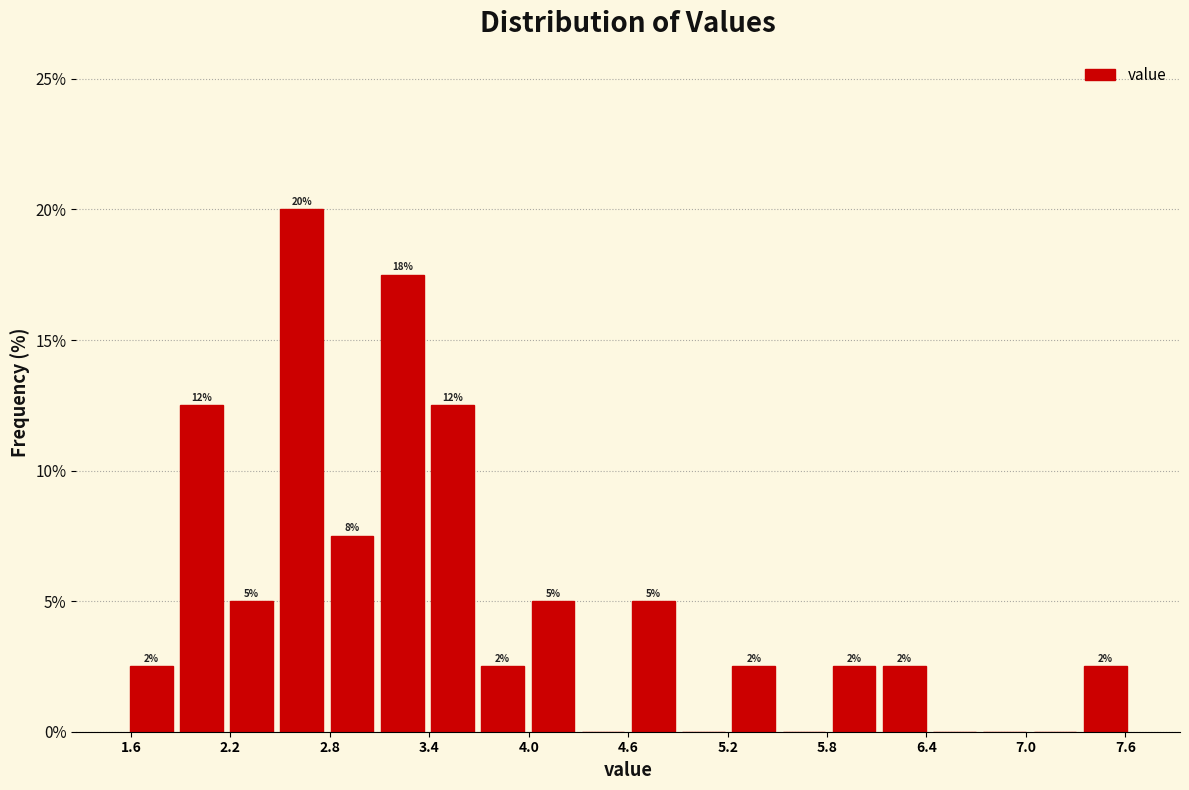

Read against the x-axis, roughly where is the centre of the tallest bar?

2.6